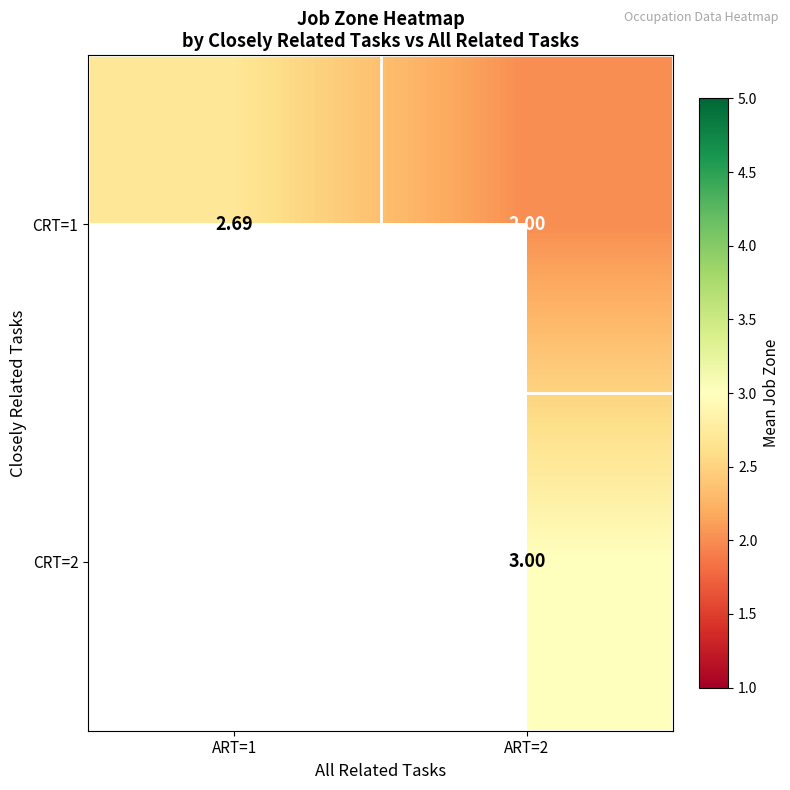

List the labels in order of CRT=1 value, largest first.

ART=1, ART=2